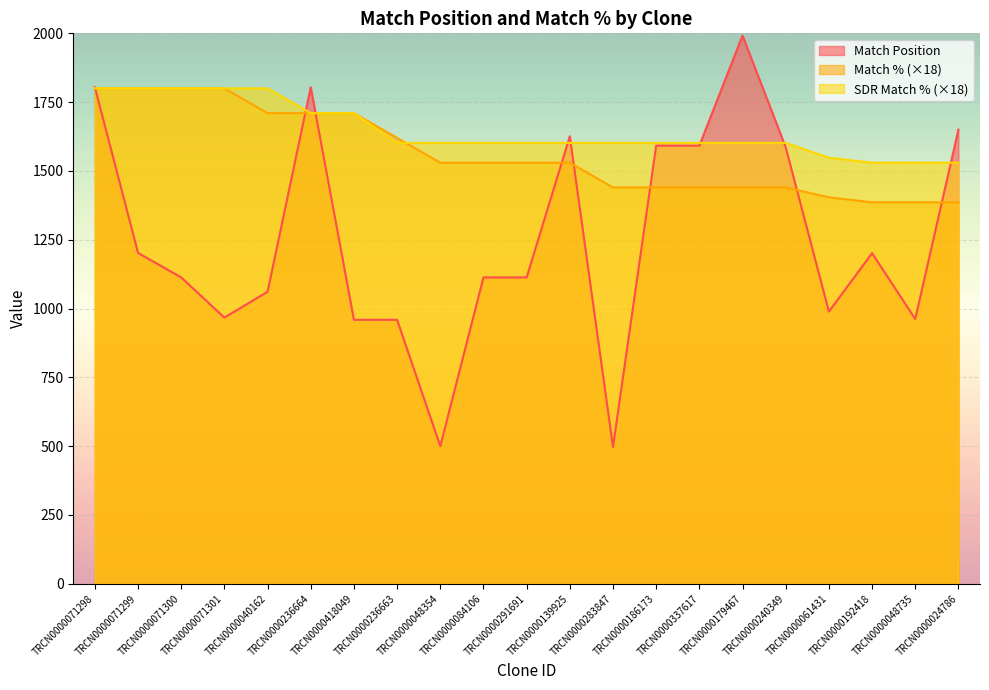

What is the difference between the maximum and minimum values in the Match % series?

414